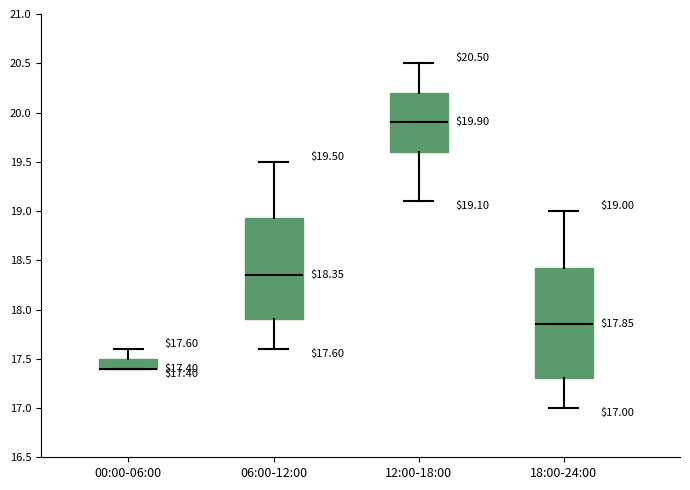

Which box is the tallest, from its lower edge to its upper edge?

18:00-24:00